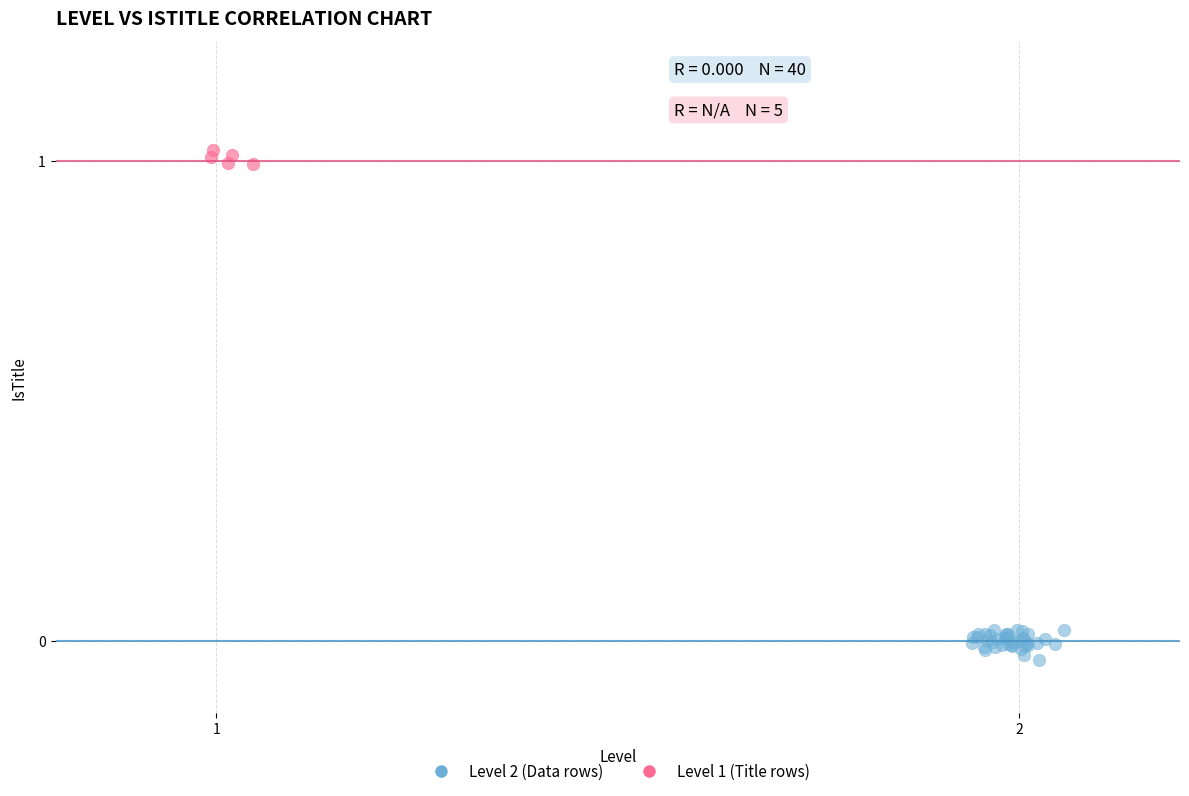

Which series reaches the minimum Y coordinate?

Level 2 (Data rows)